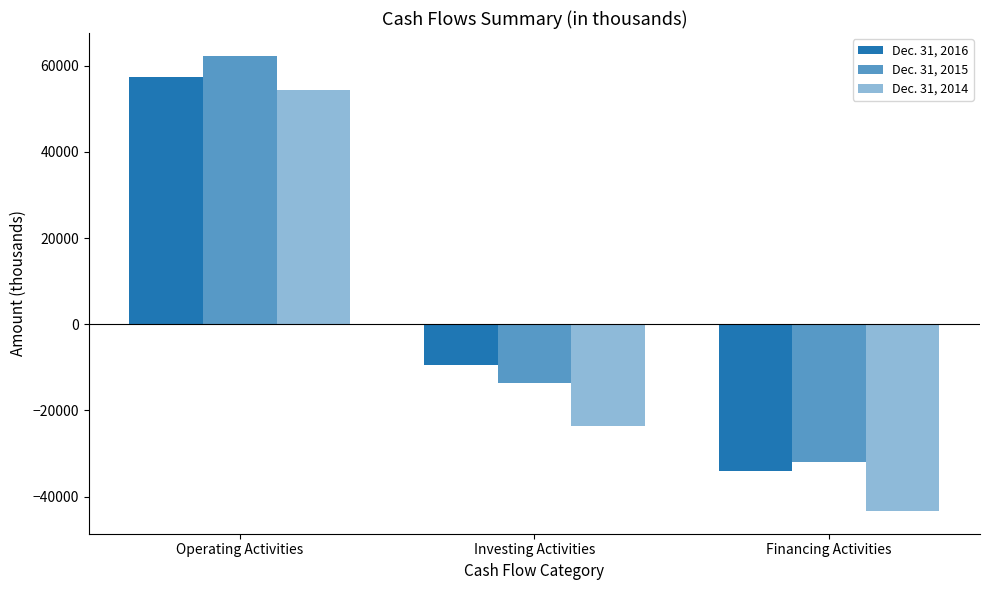

Does the chart contain any negative values?

Yes